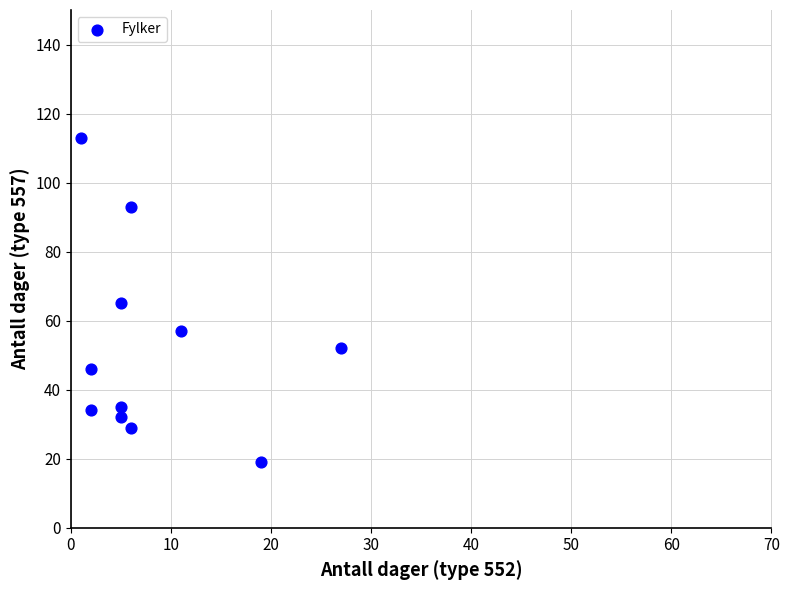

What is the range of Y values (max minus min)?

94